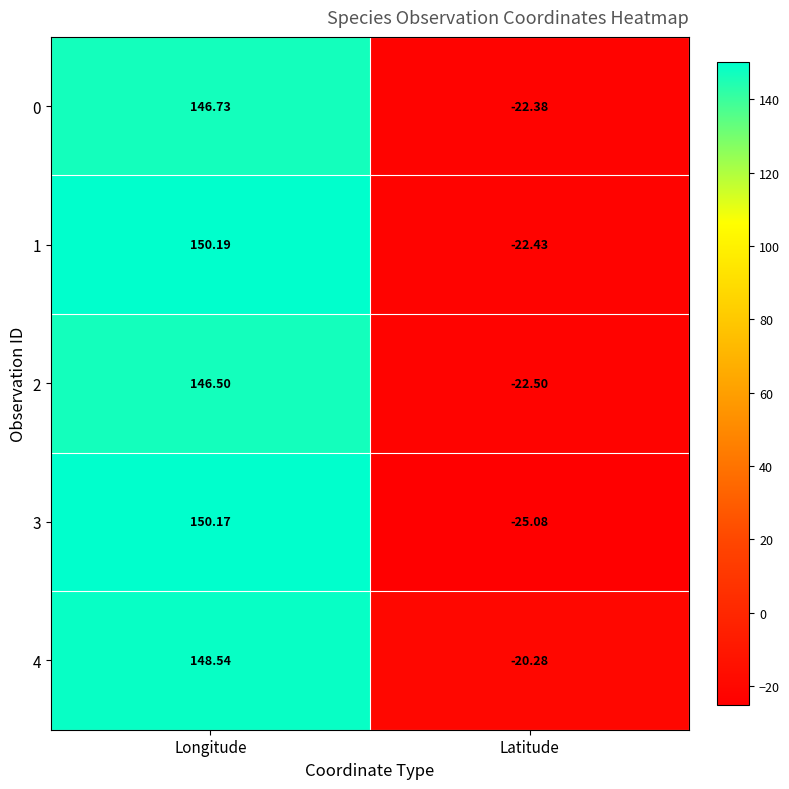

Which series has the widest spread of values?

3